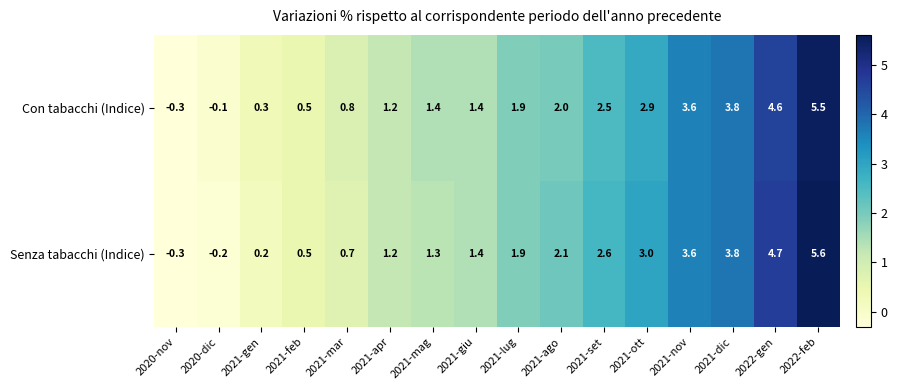

How many series are shown in this chart?

2